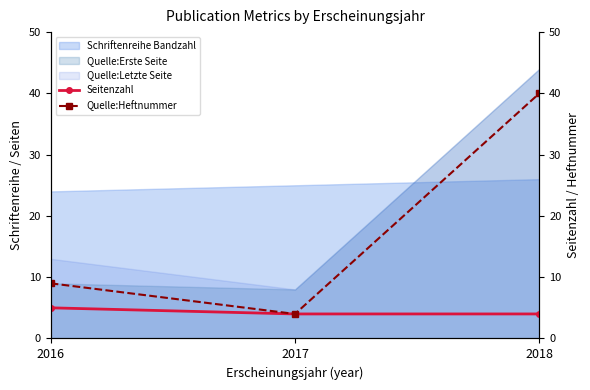

At which label does Schriftenreihe Bandzahl reach its minimum?

2016